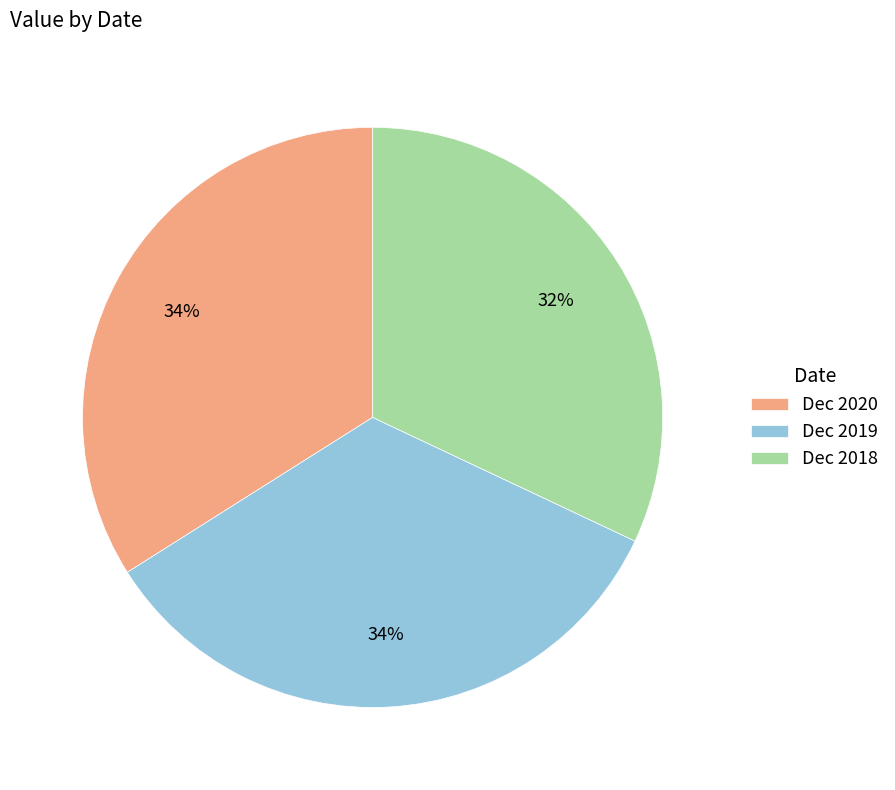

Which has a higher value, Dec 2018 or Dec 2020?

Dec 2020